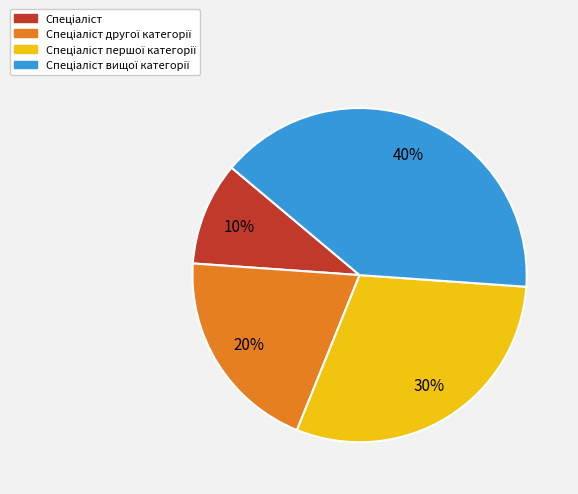

Does any single category account for the majority?

No